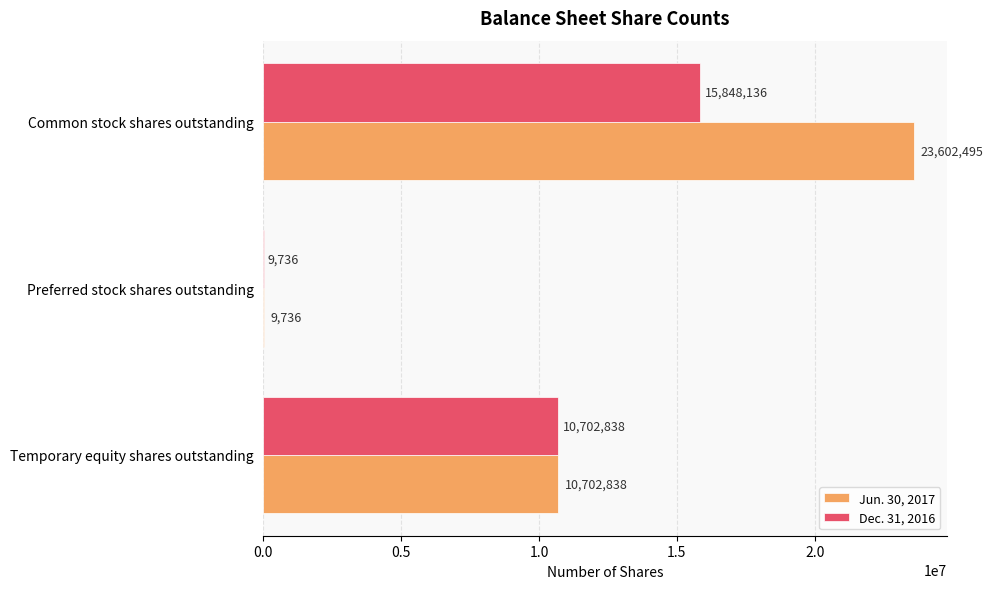

Count the Dec. 31, 2016 values in the range 9736 to 15848136.

3